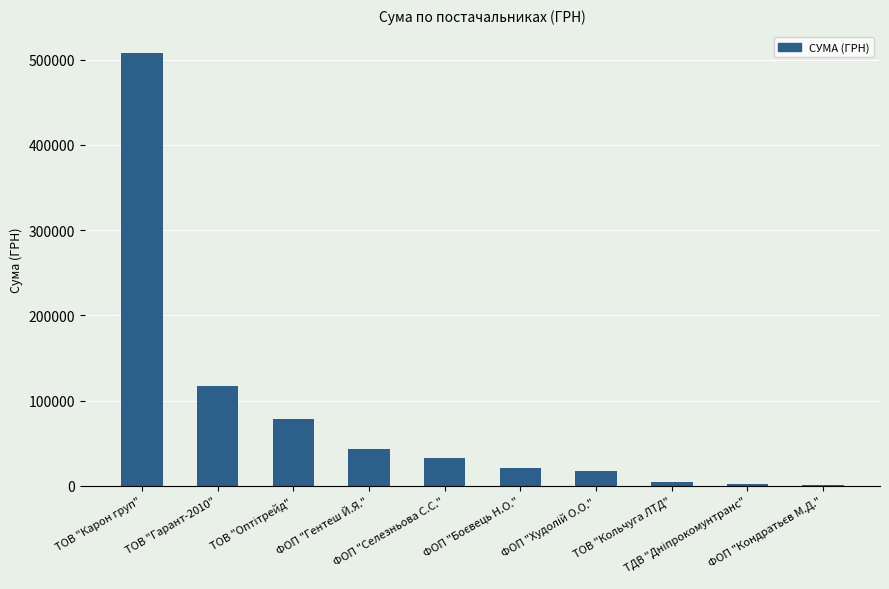

What is the sum of all values?

824560.1